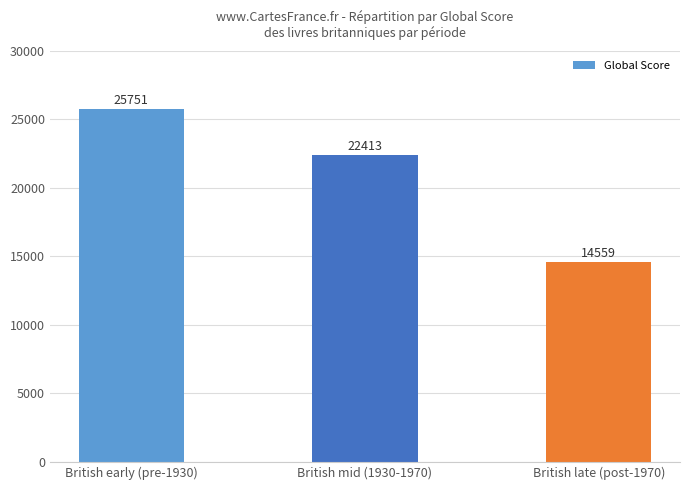

Reading left to right, extract all data points from this chart.

25751	22413	14559